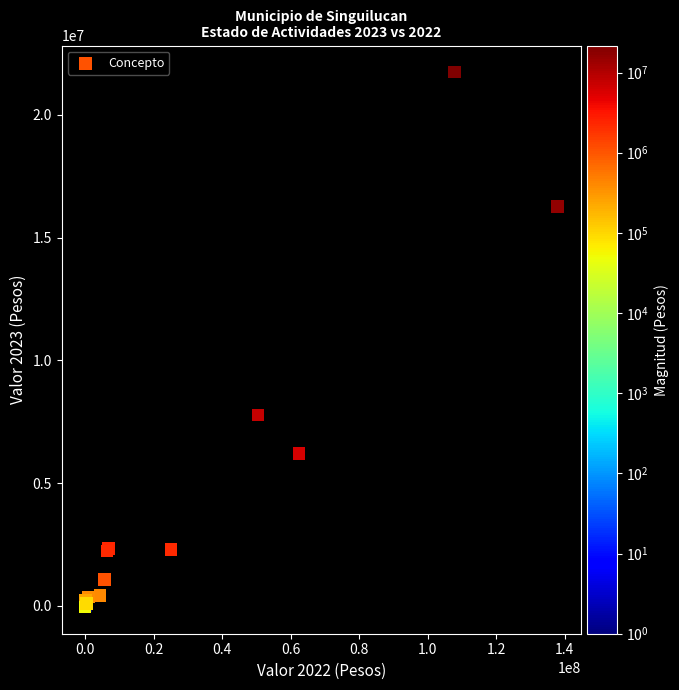

What Y value in the scatter plot is closest to 10843984?

7776954.8